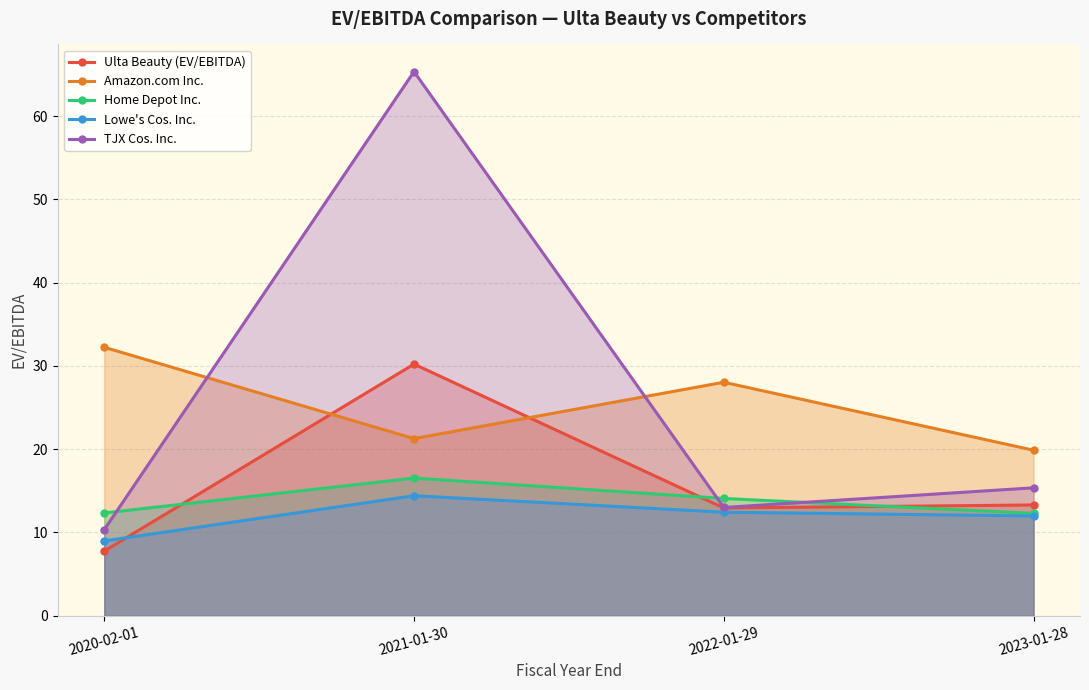

The value of Ulta Beauty (EV/EBITDA) at 2023-01-28 is 21.7. True or false?

False